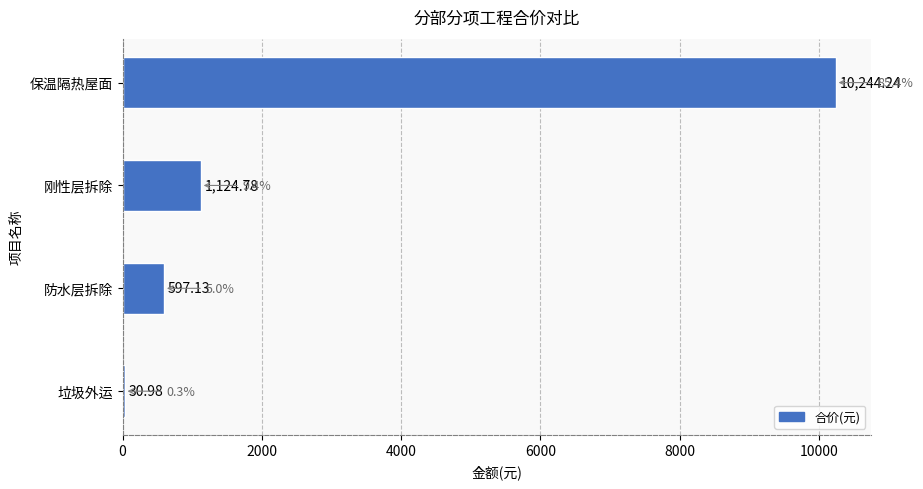

How many categories are shown in the chart?

4